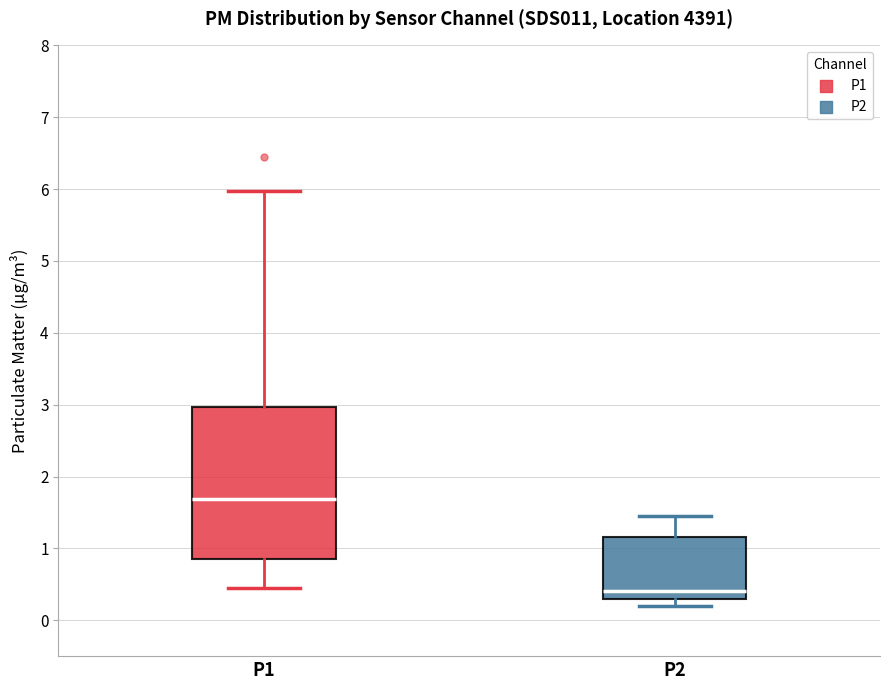

Where does the median line of the box for P1 sit on the y-axis? The values are not printed on the chart, so give them approximately, as read against the axis.

1.7